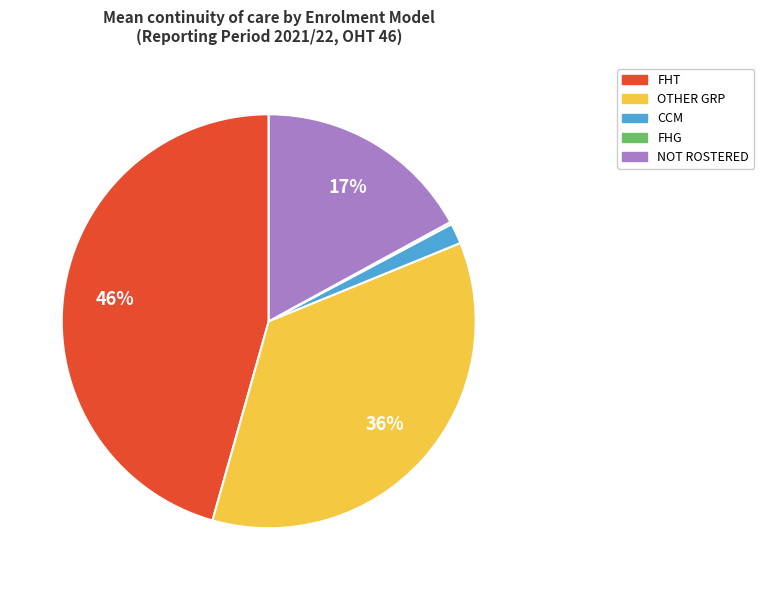

Is it true that NOT ROSTERED is 17% of the pie?

True